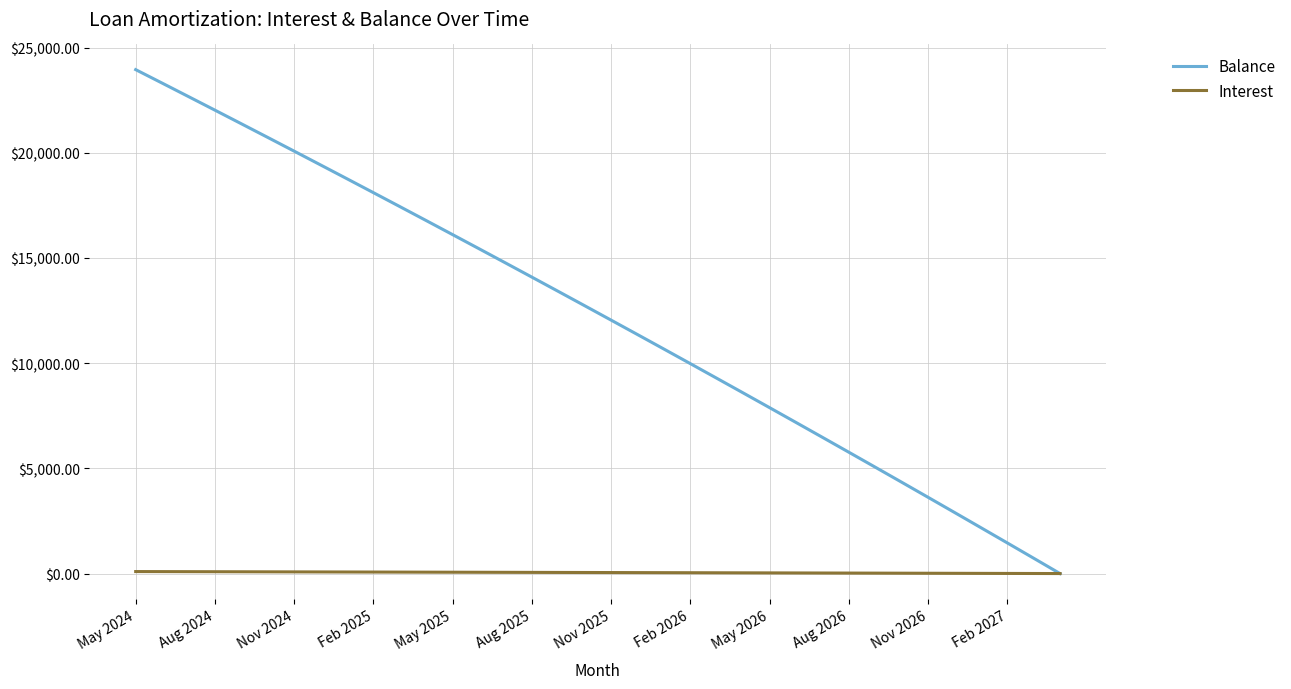

Which series has the widest spread of values?

Balance